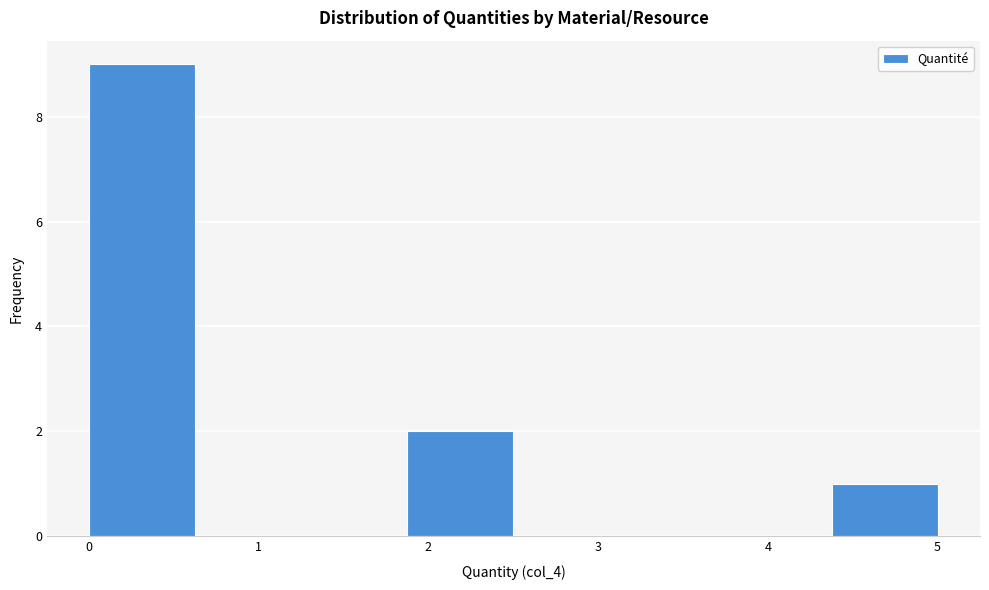

Over which range of the x-axis is the bar tallest?

0.0 to 0.6